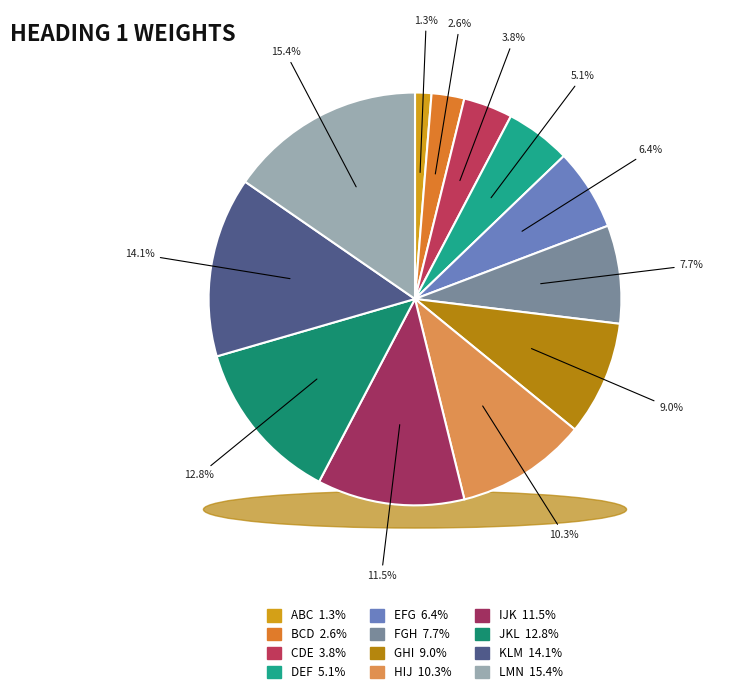

The FGH slice represents 8% of the pie. True or false?

True